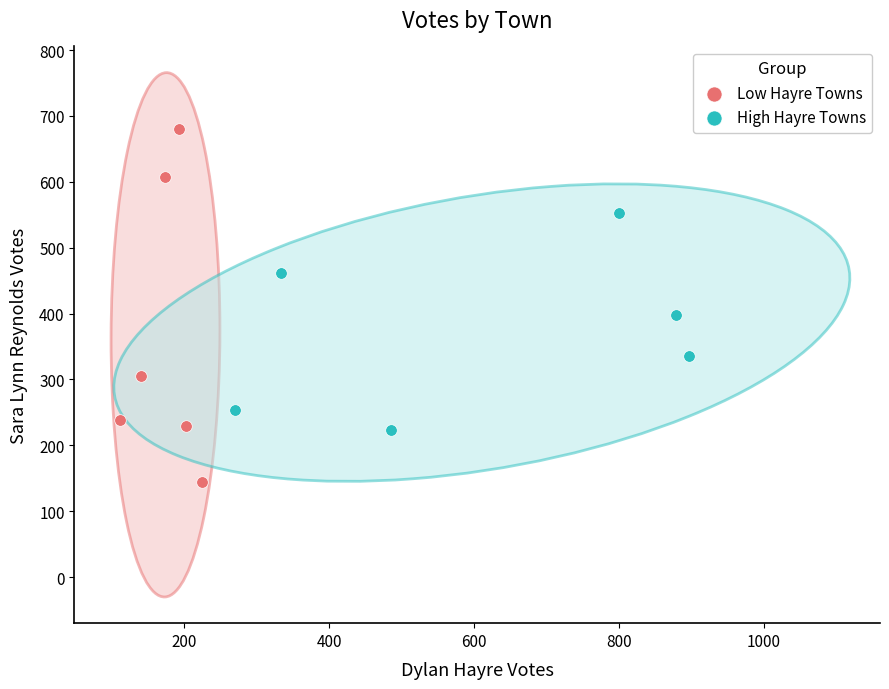

Which series reaches the maximum Y coordinate?

Low Hayre Towns